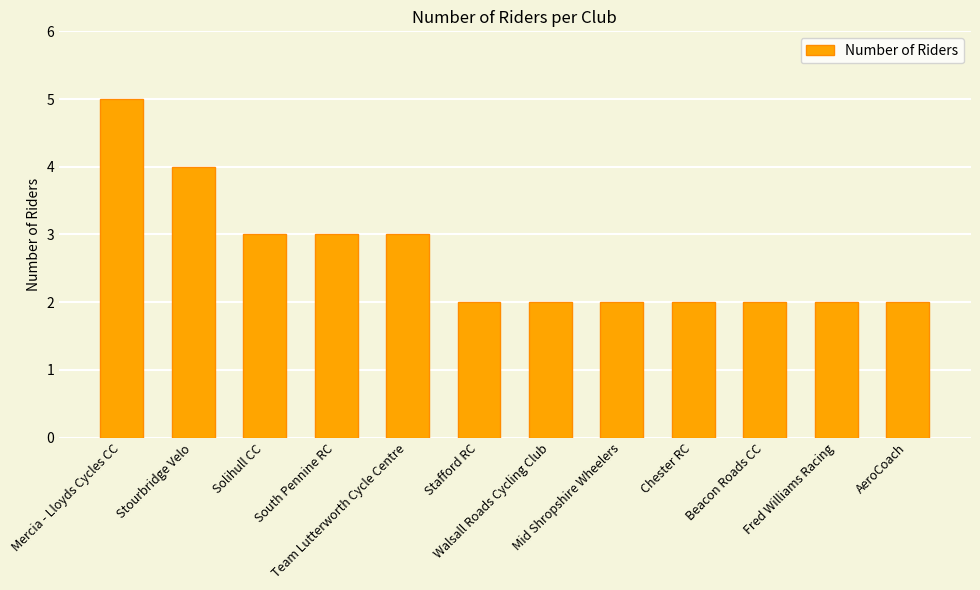

What is the label of the 5th bar from the left?

Team Lutterworth Cycle Centre